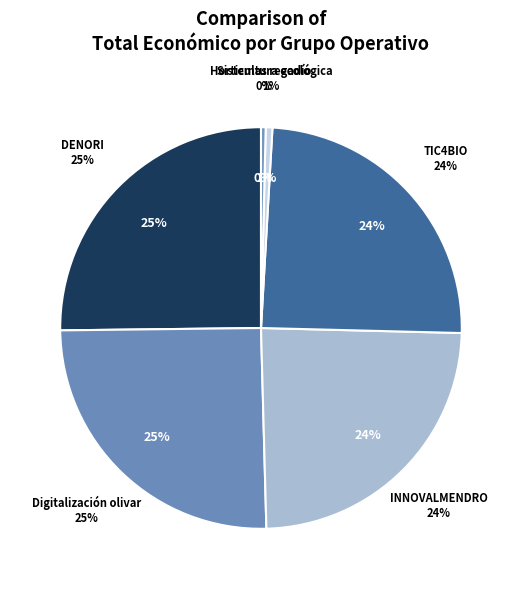

Rank the categories by value from lowest to highest.

Sistemas regadío, Horticultura ecológica, INNOVALMENDRO, TIC4BIO, DENORI, Digitalización olivar